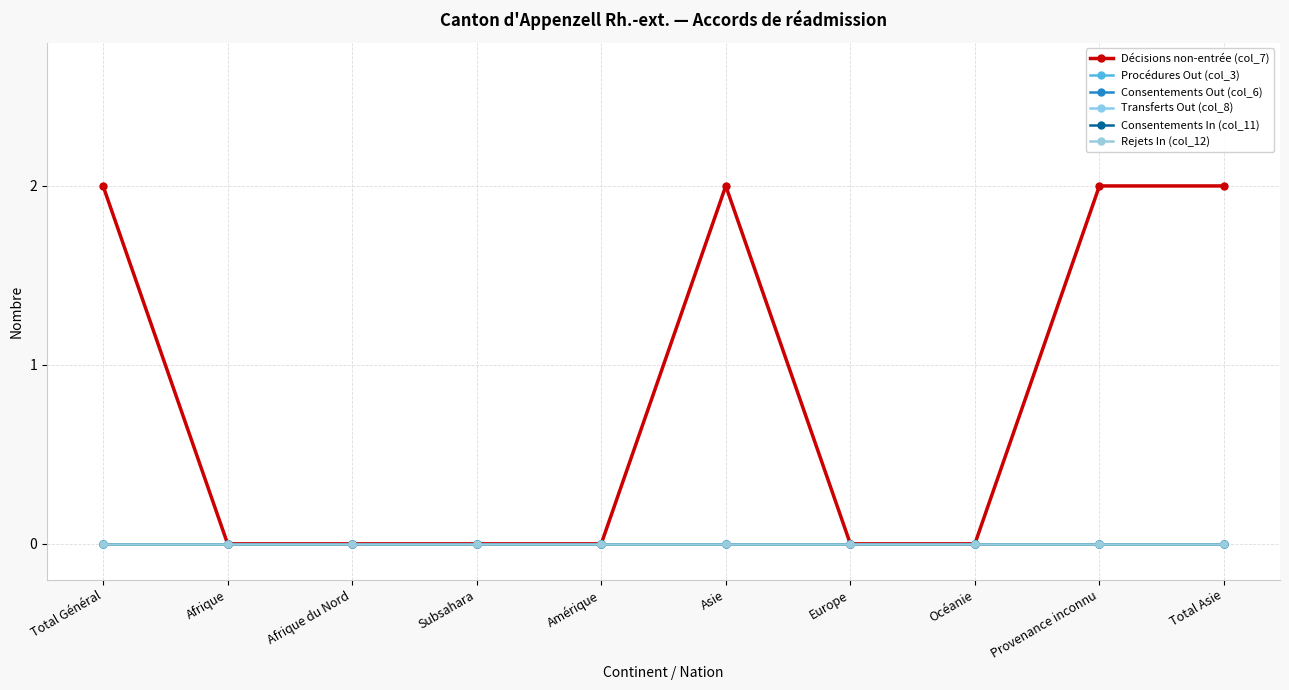

True or false: Rejets In (col_12) and Consentements In (col_11) intersect in this chart.

False